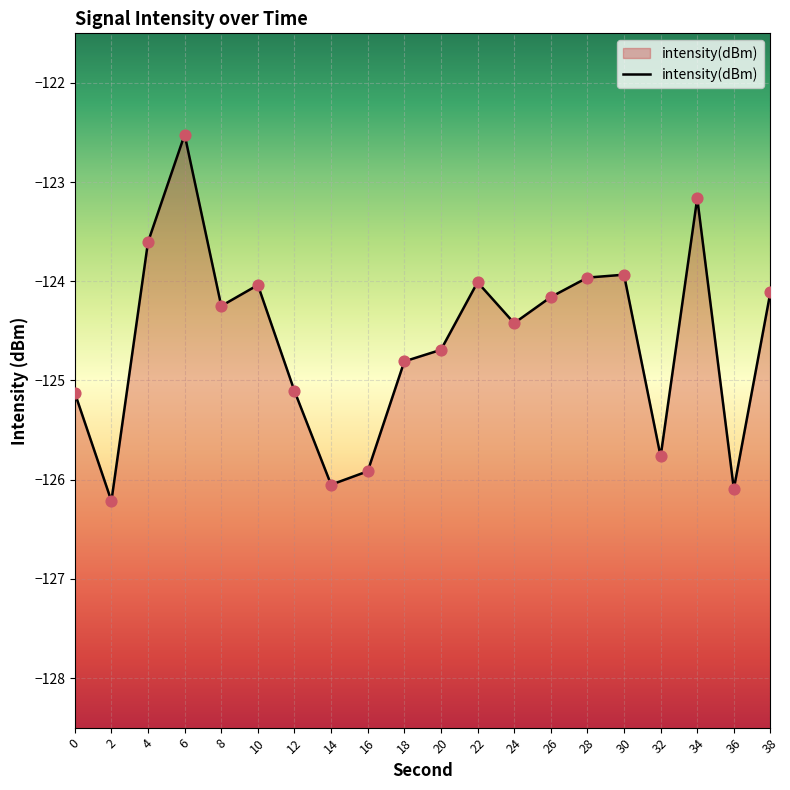

Between 10 and 6, which is larger?

6